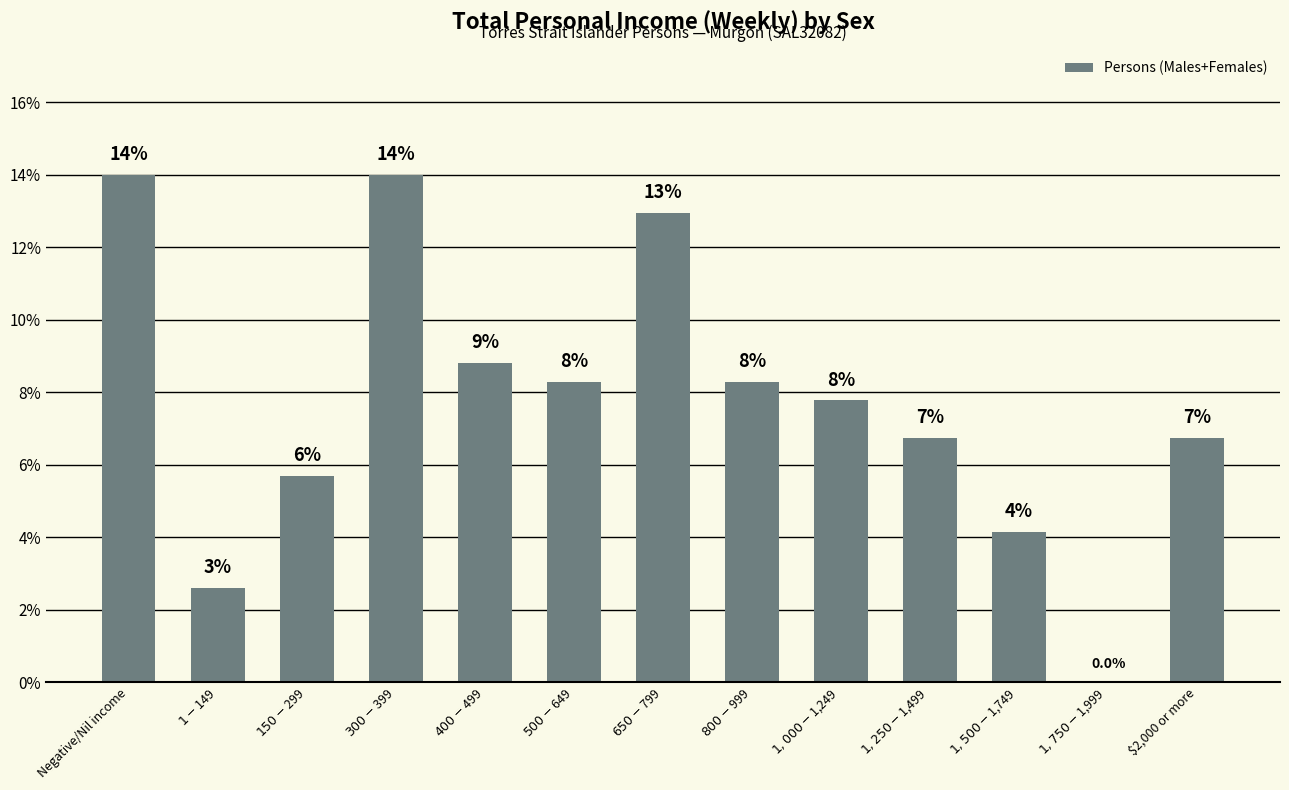

What is the sum of the values at $1,750-$1,999 and Negative/Nil income?

14.0